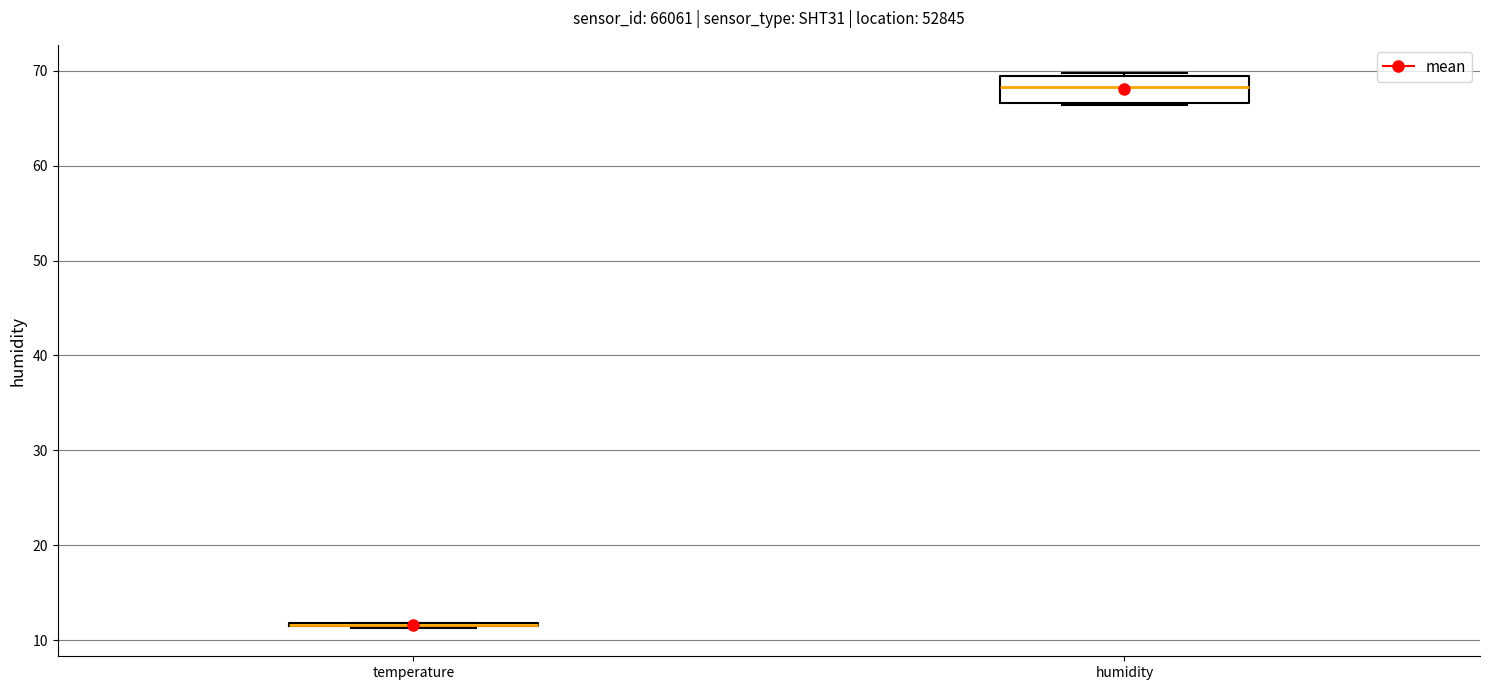

Reading left to right, transcribe this box plot: for each box, give where its median line is, the range the box spans, and where its two whiskers end, as read against the y-axis. The values are not printed on the chart, so give them approximately, as read against the axis.

temperature: box collapsed to a line at 12, whiskers 11 to 12
humidity: median 68, box 67 to 69, whiskers 66 to 70